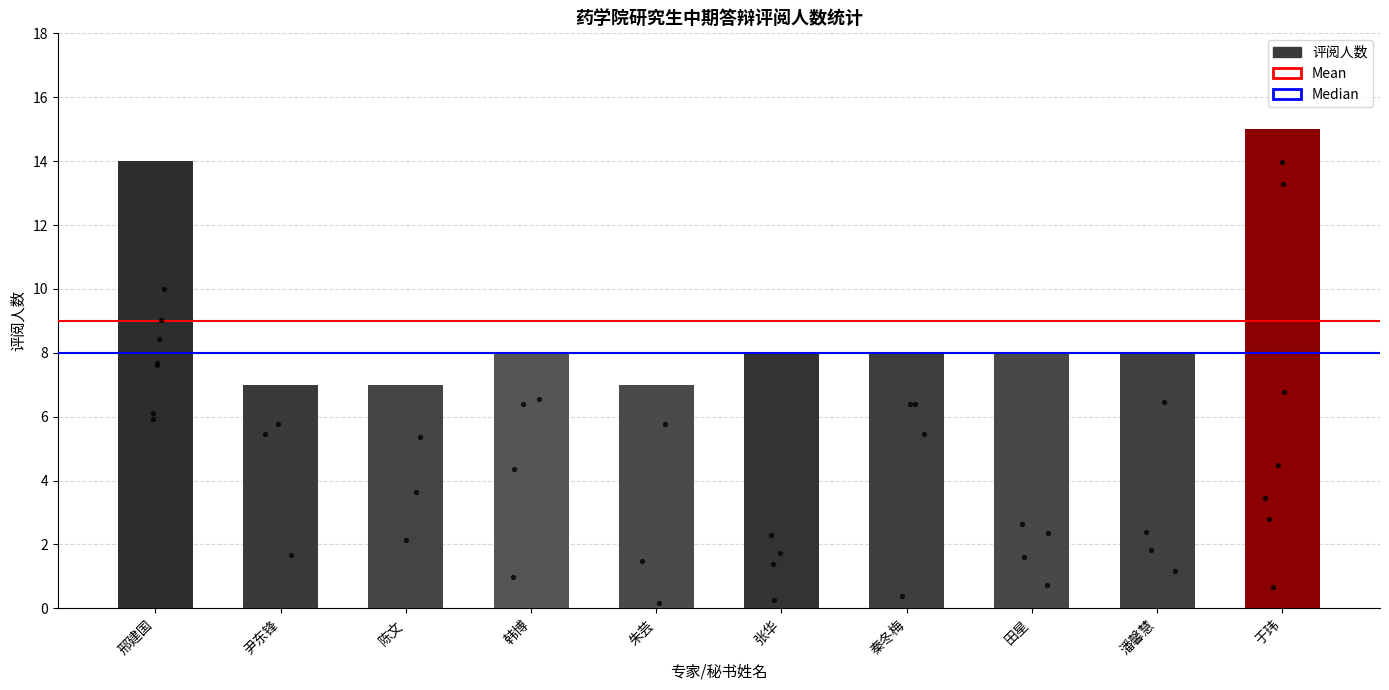

What is the change in value from 韩博 to 于玮?

+7